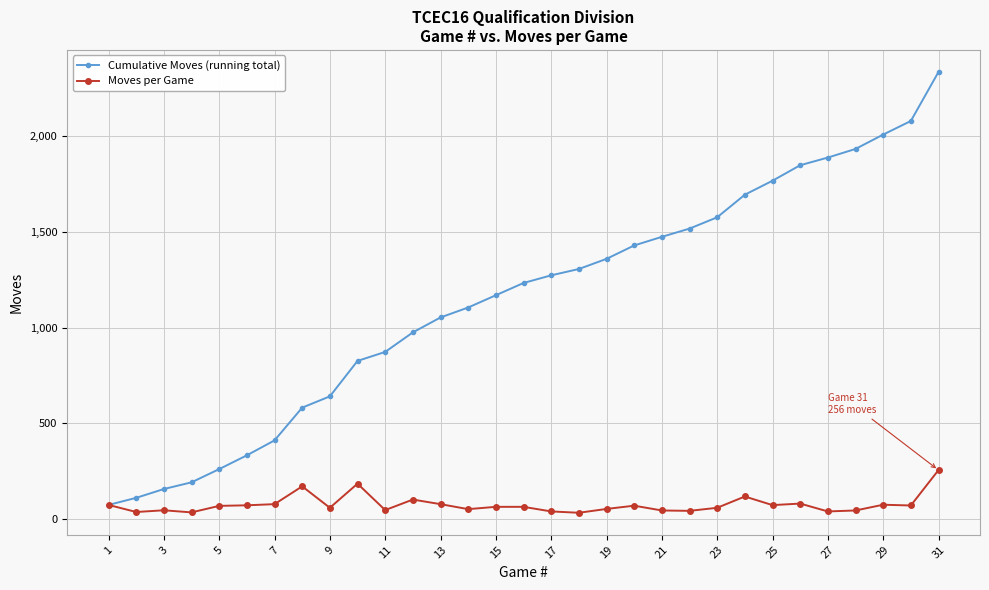

What is the difference between the maximum and minimum values in the Moves per Game series?

223